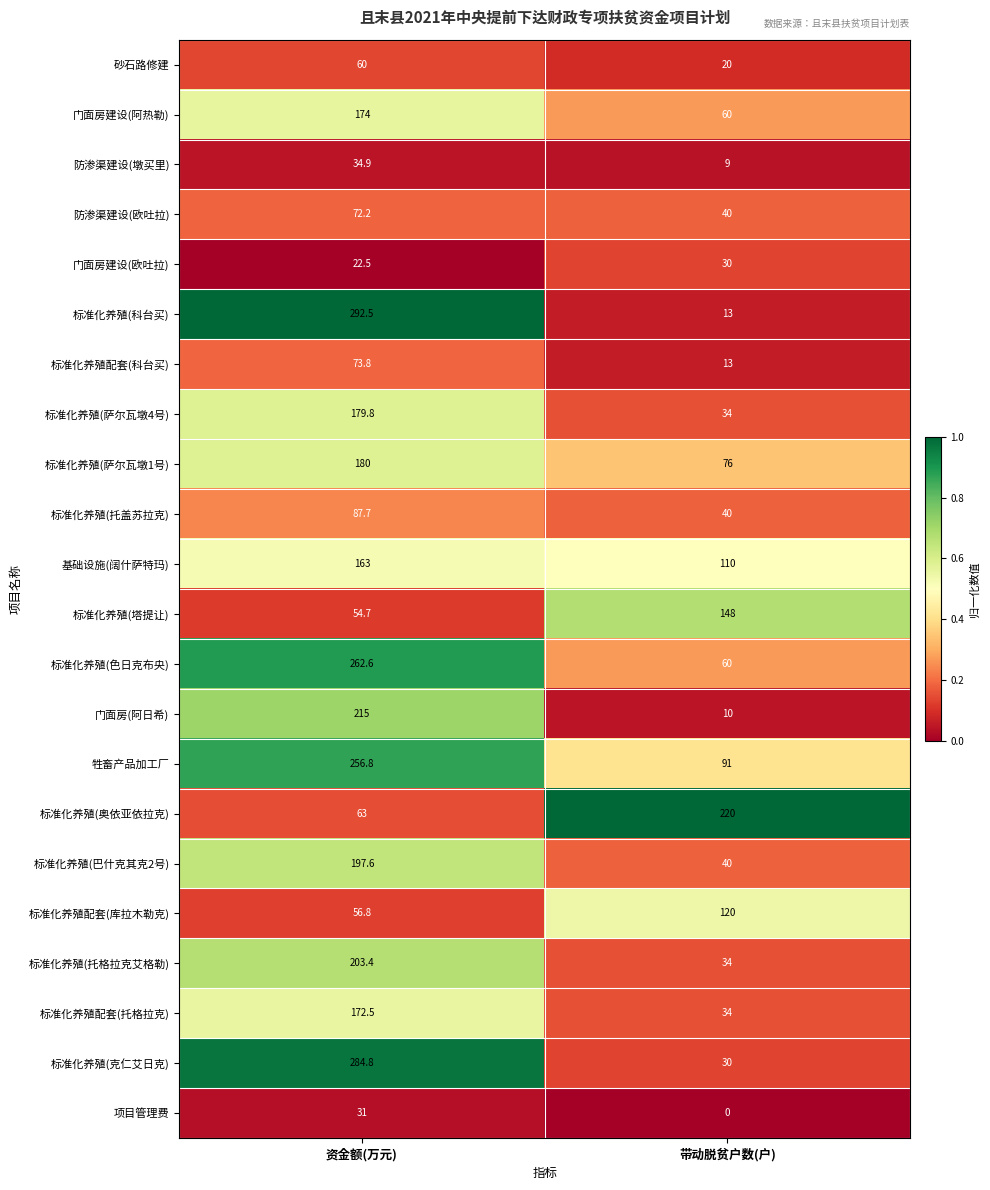

How many values in the 标准化养殖(萨尔瓦墩4号) series exceed 179?

1